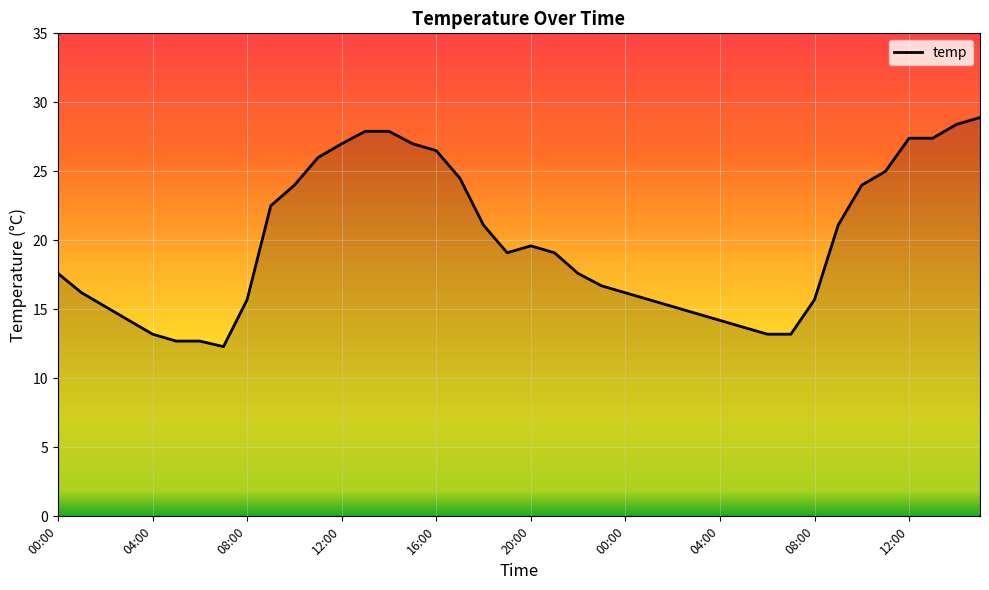

What is the difference between the maximum and minimum values?

16.6